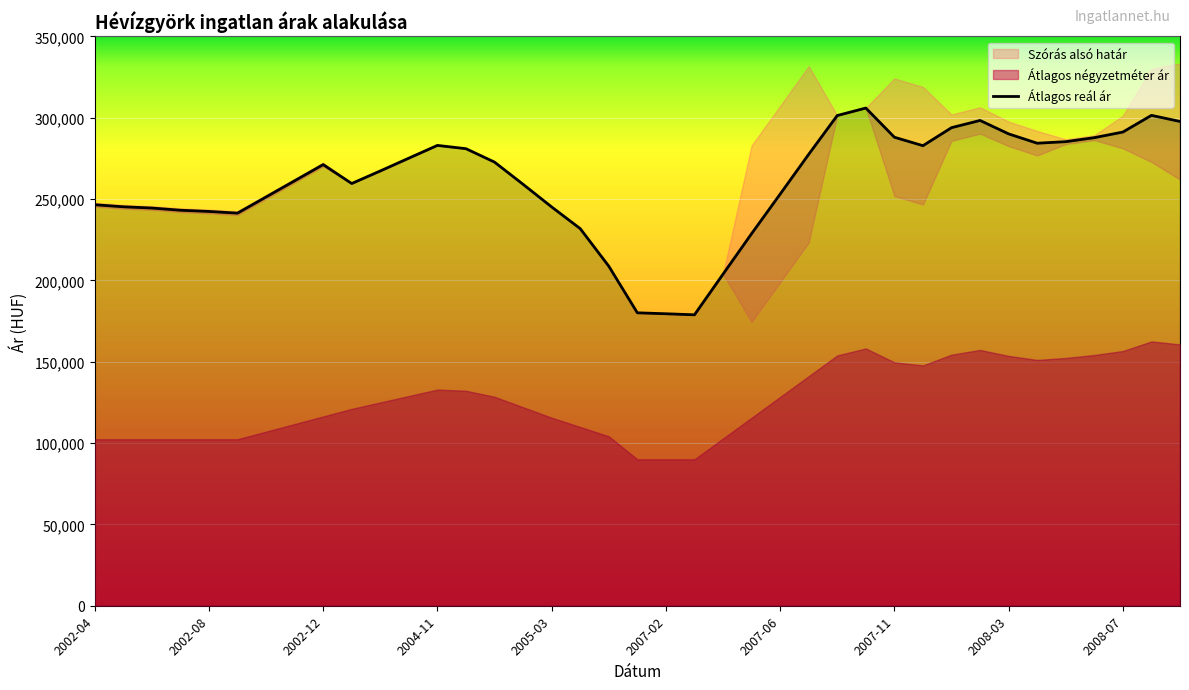

True or false: Szórás alsó határ and Átlagos reál ár intersect in this chart.

False